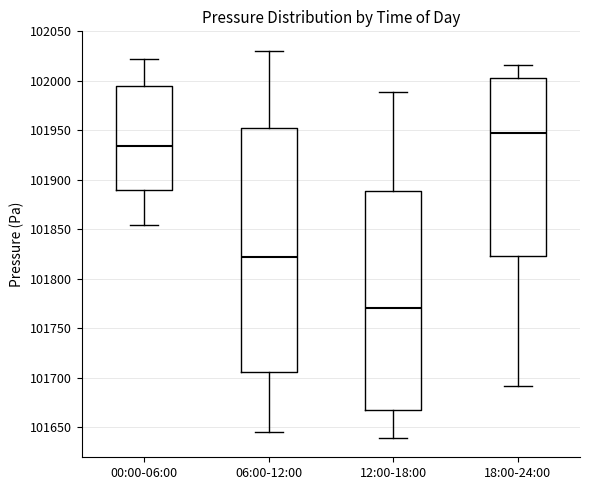

Comparing the boxes themselves (not the whiskers), which one is the tallest?

06:00-12:00